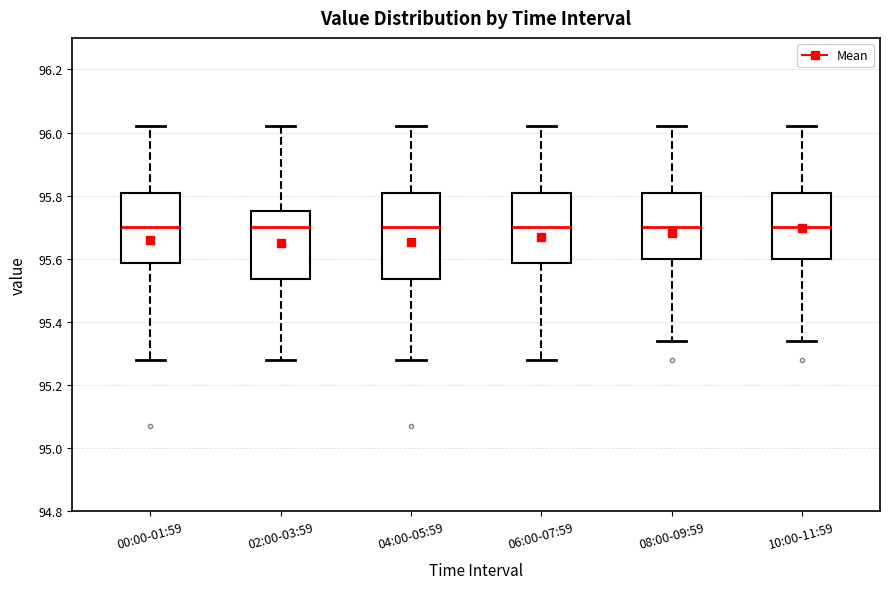

Where does the upper whisker of the box for 02:00-03:59 end on the y-axis? The values are not printed on the chart, so give them approximately, as read against the axis.

96.02